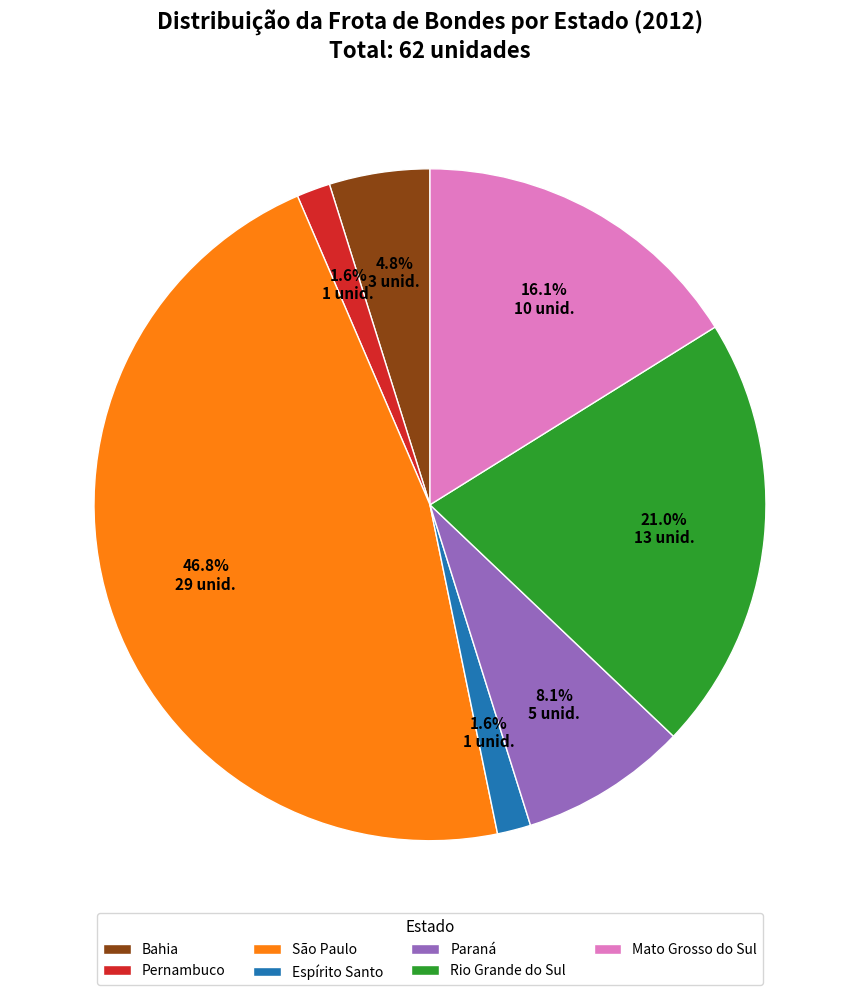

Is there a majority slice in this chart?

No